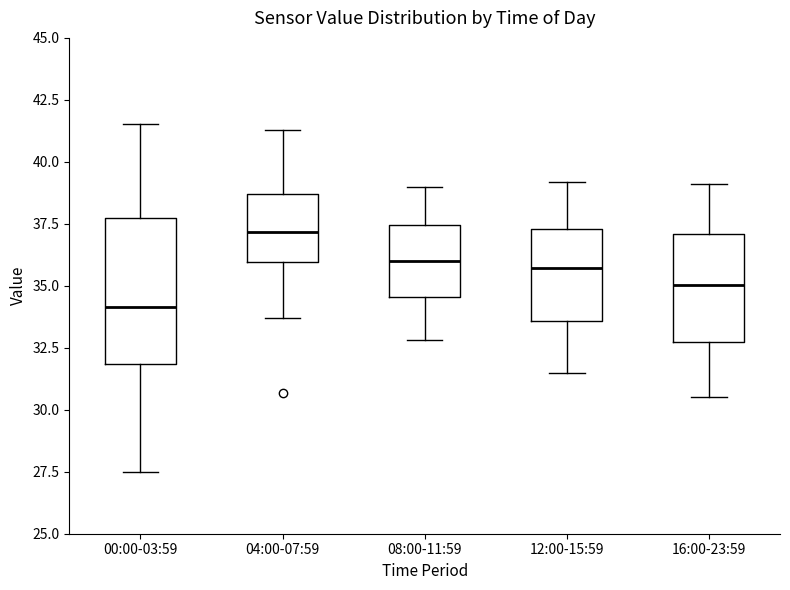

Which box has the highest median line?

04:00-07:59